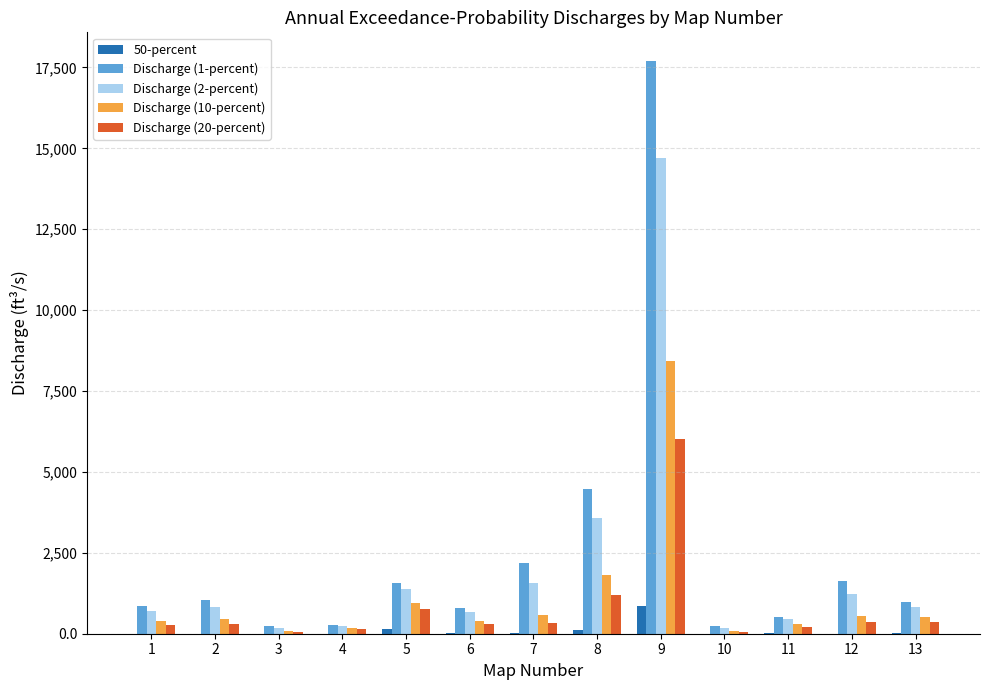

Does the chart contain stacked bars?

No